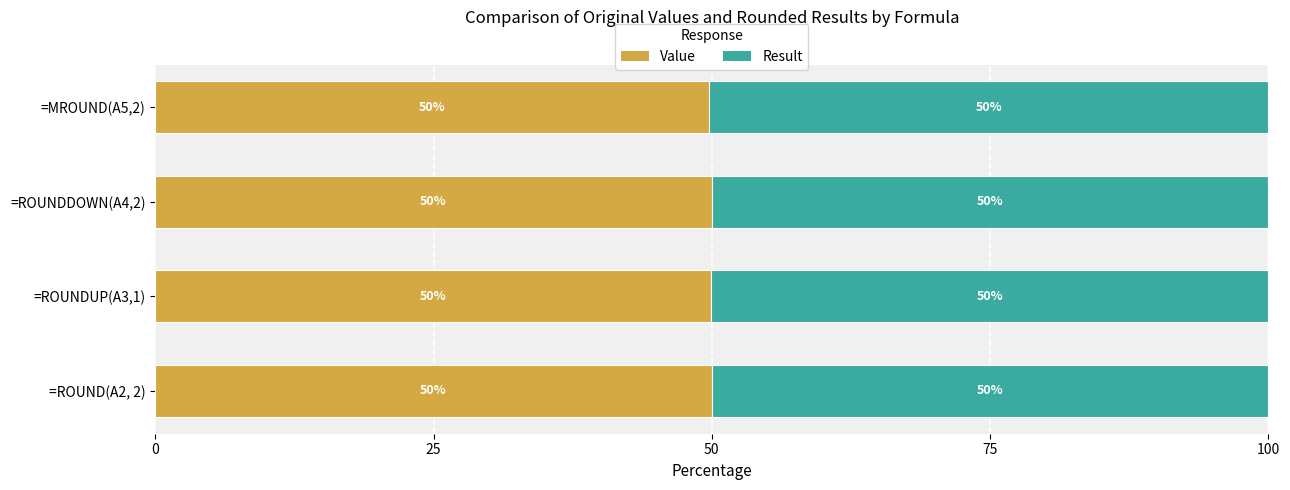

Is it true that Value equals 50.0 at =ROUNDUP(A3,1)?

True